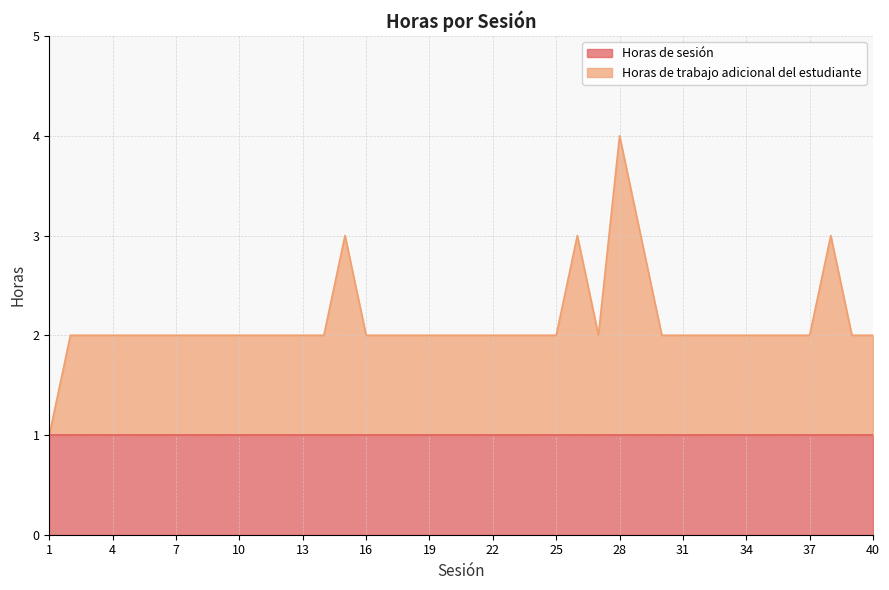

Which label corresponds to the largest value in the chart?

28